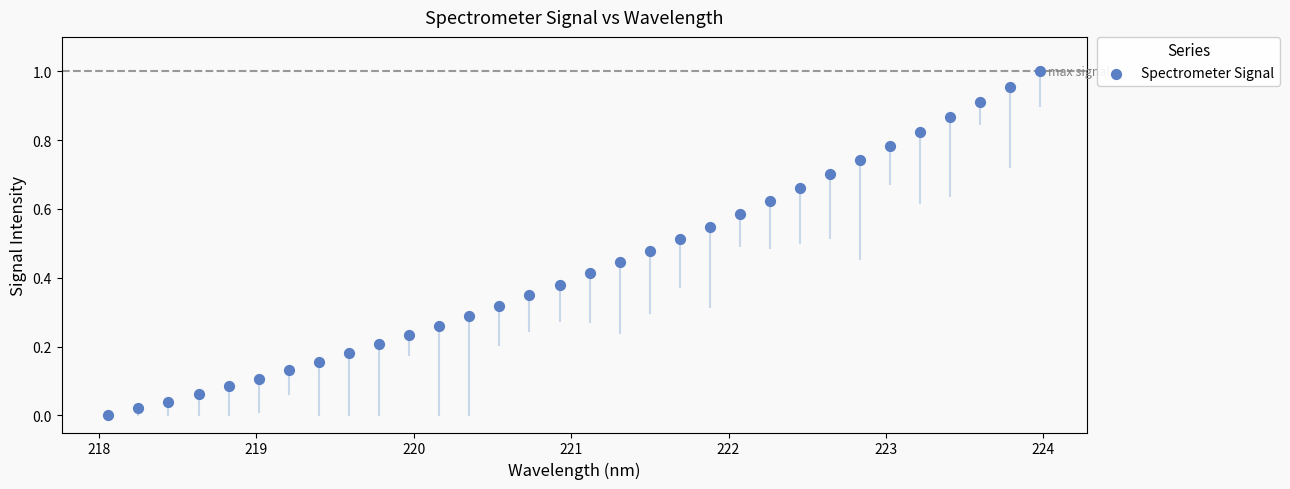

What is the range of X values (max minus min)?

5.9